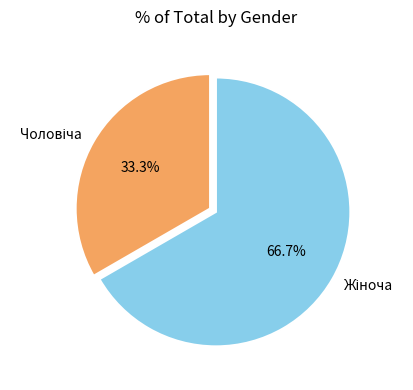

Is there any slice that represents more than half of the pie?

Yes